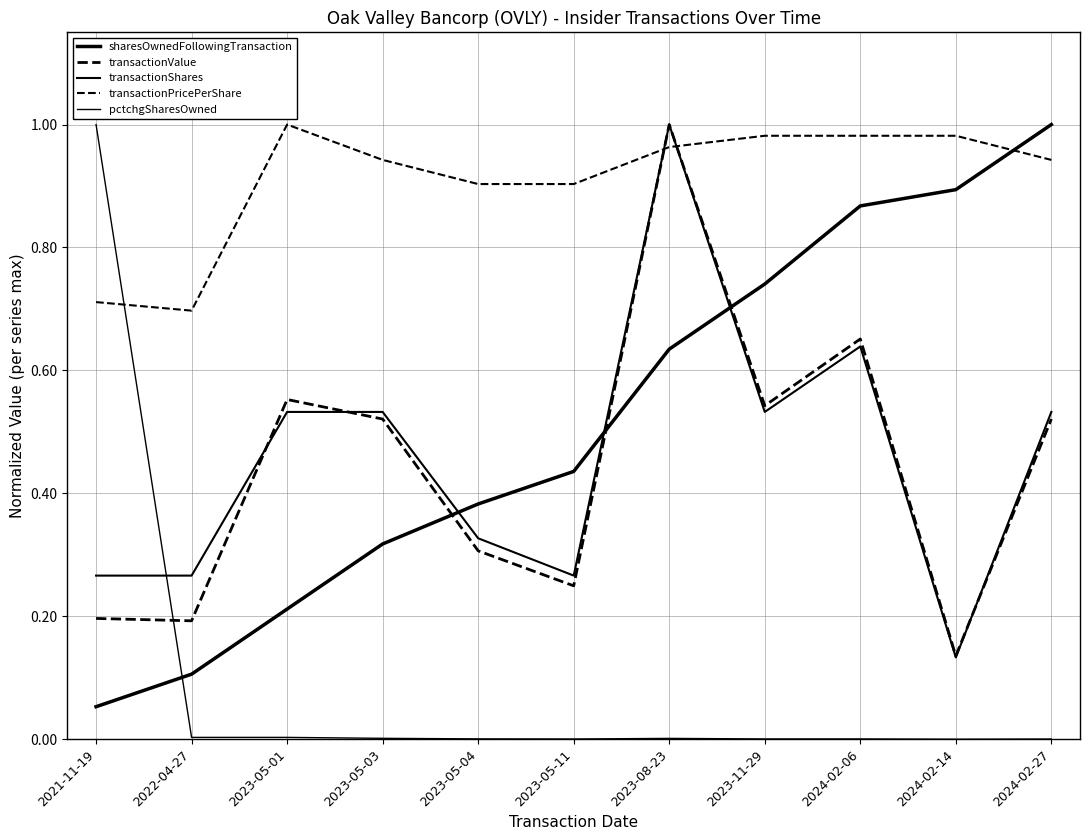

How many intersections are there between transactionValue and transactionShares?

3